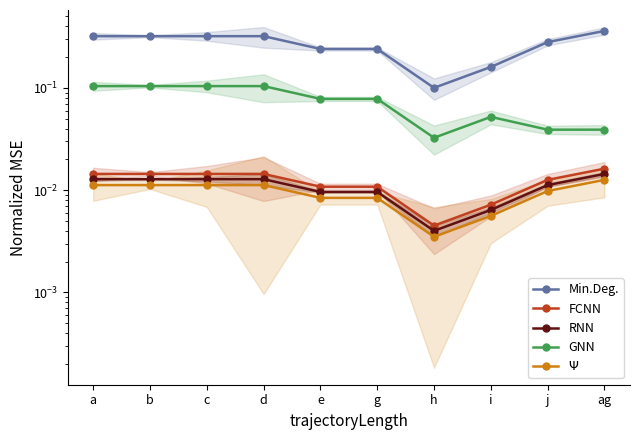

What are all the series names shown in the legend?

Min.Deg., FCNN, RNN, GNN, $\Psi$